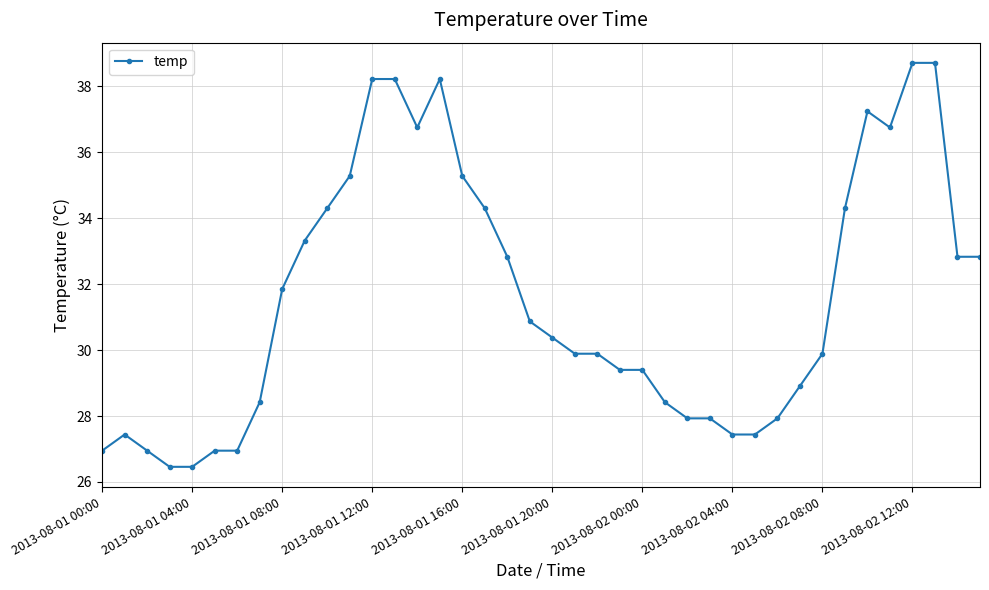

How many categories are shown in the chart?

40